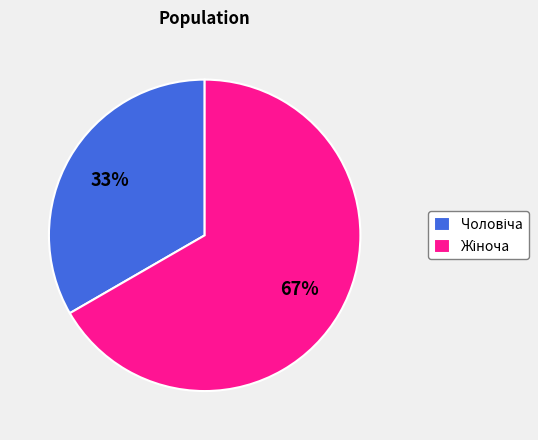

Is there any slice that represents more than half of the pie?

Yes